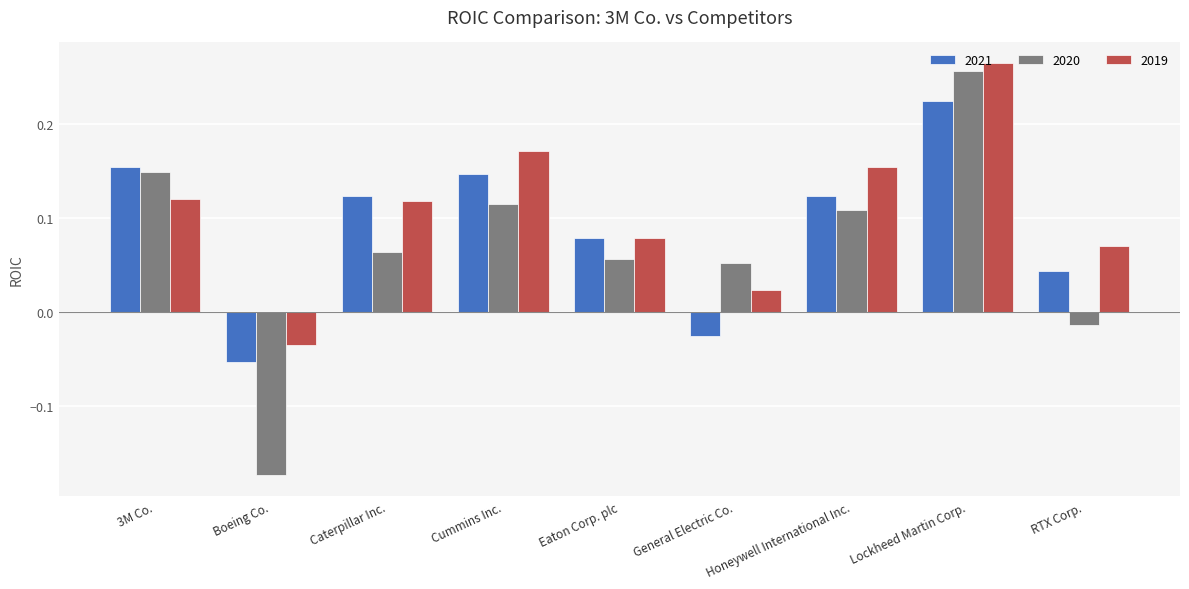

Where does the 2020 series first go above 0?

3M Co.